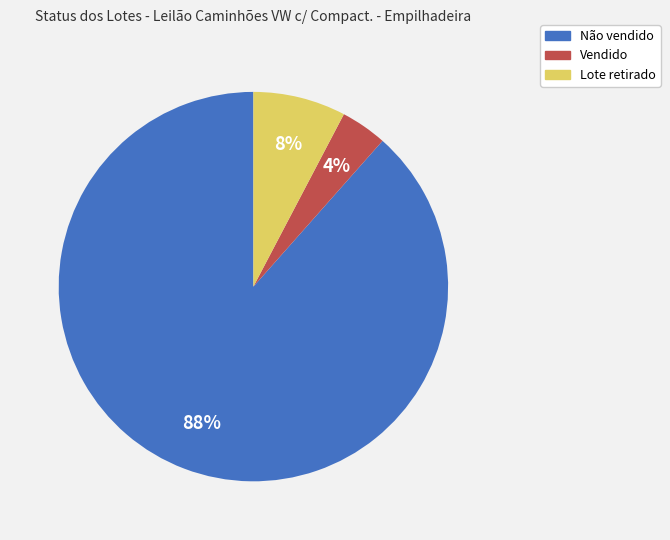

Do Não vendido and Vendido together represent more than half of the pie?

Yes